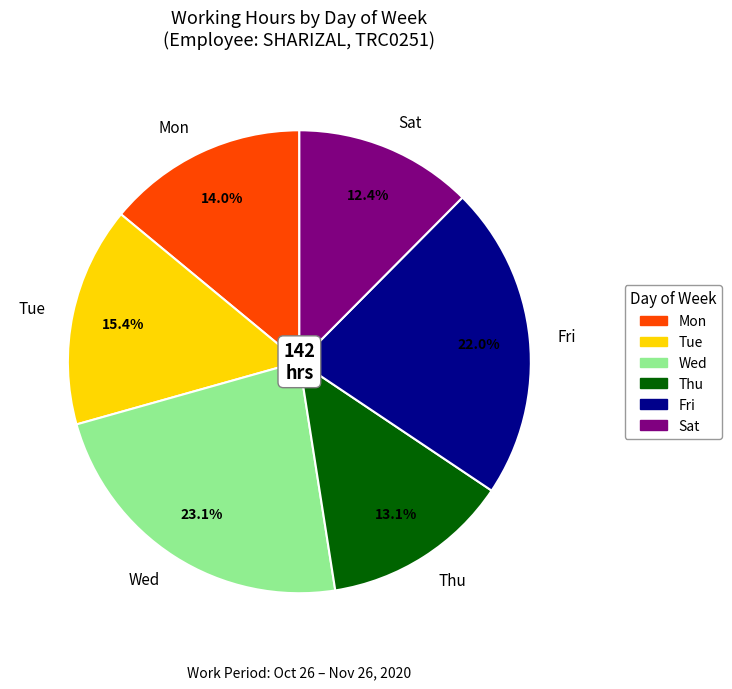

Approximately how many times larger is the value at Thu compared to Wed?

0.6